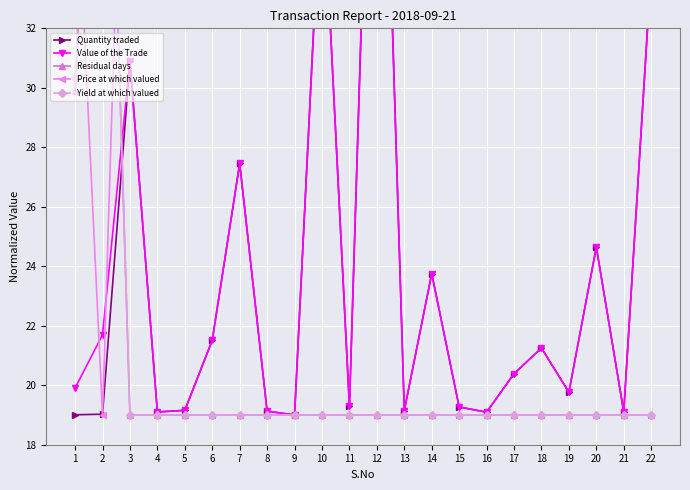

List the labels in order of Residual days value, largest first.

2, 1, 3, 4, 5, 6, 7, 8, 9, 10, 11, 12, 13, 14, 15, 16, 17, 18, 19, 20, 21, 22